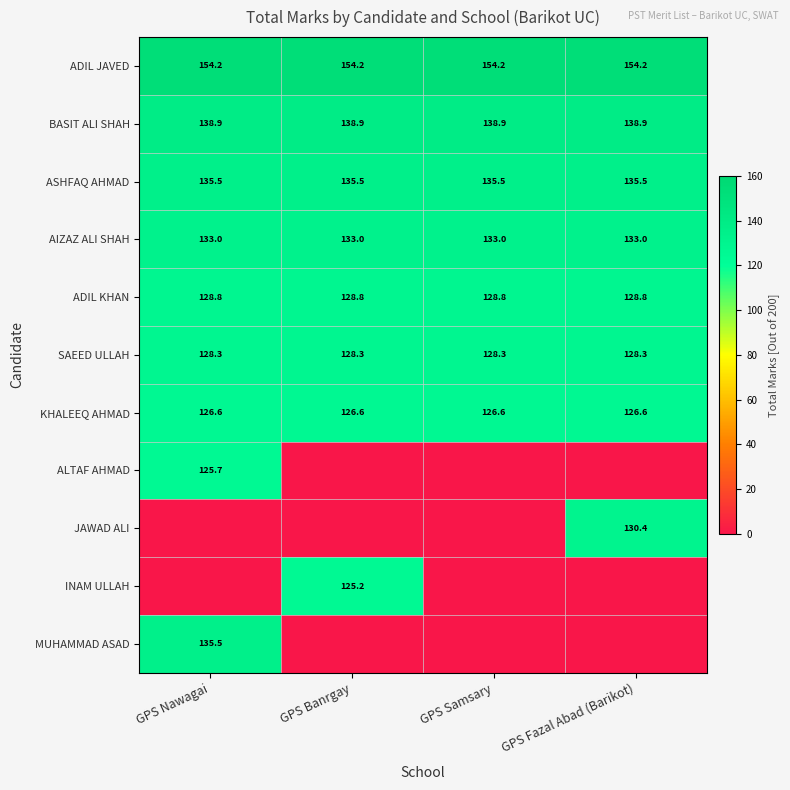

What is the lowest value of the AIZAZ ALI SHAH series?

133.0